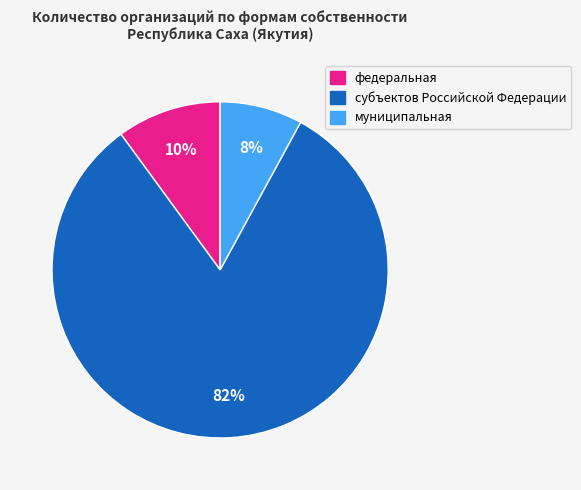

Is there any slice that represents more than half of the pie?

Yes